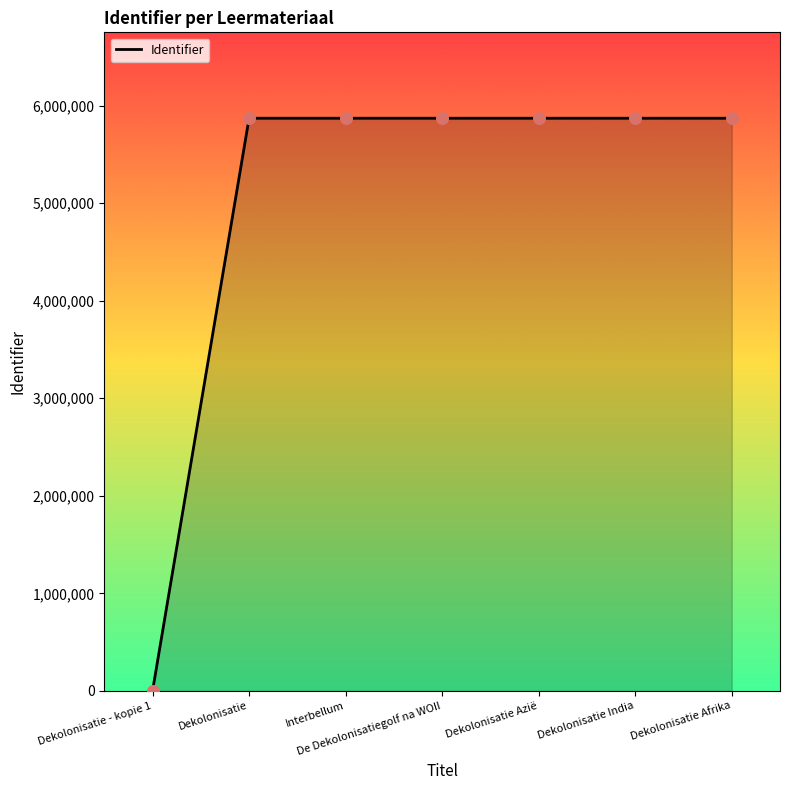

What is the change in value from Dekolonisatie - kopie 1 to Dekolonisatie India?

+5870052